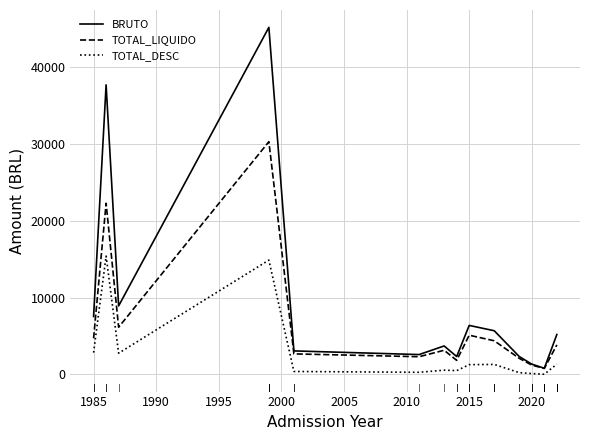

What is the maximum value for TOTAL_LIQUIDO?

30283.5